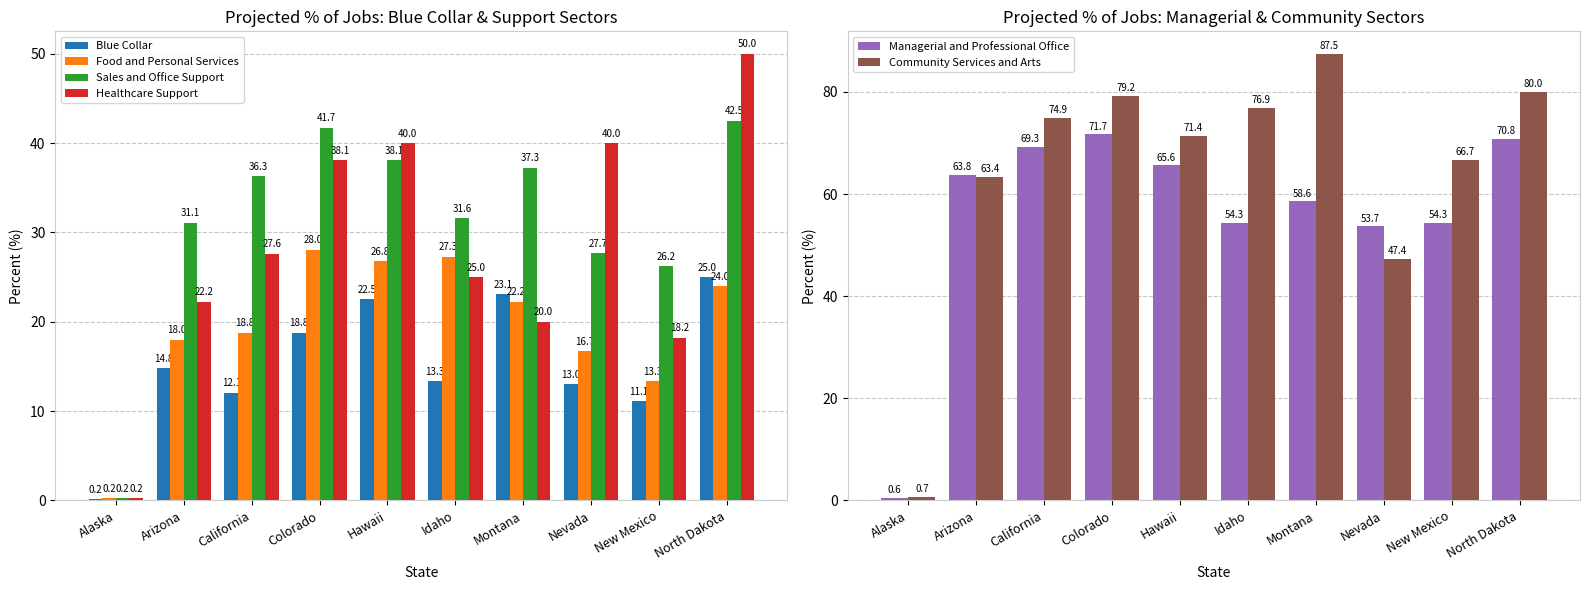

At which category is the sum across all series the highest?

North Dakota